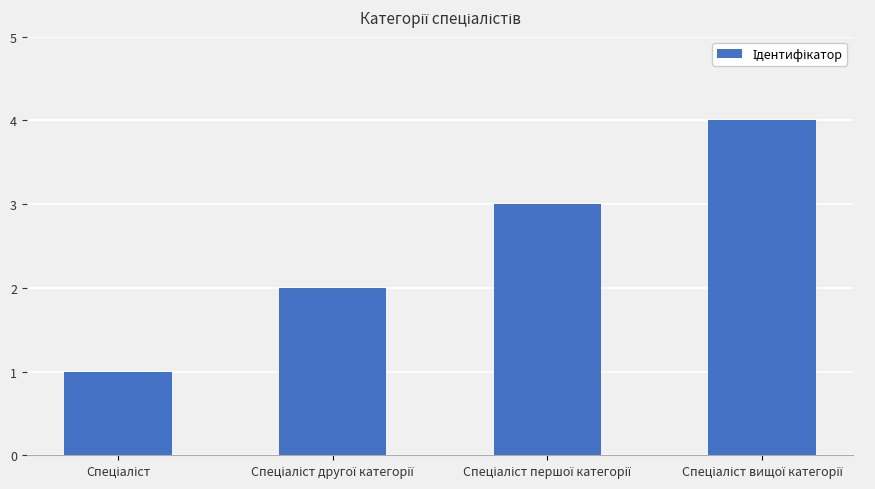

What is the difference between the maximum and minimum values?

3